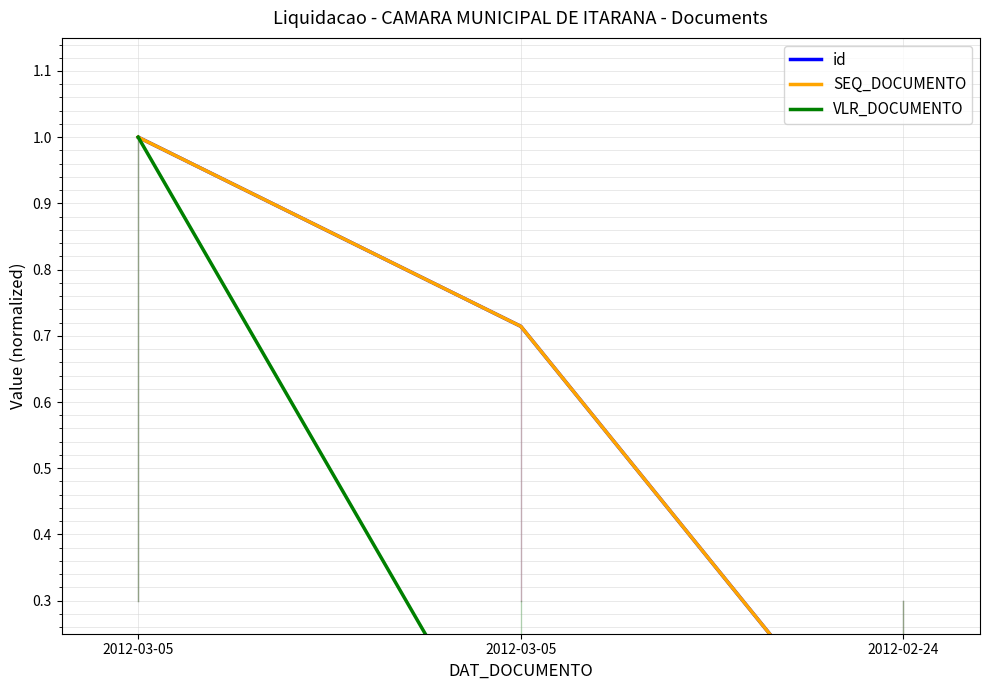

Does the chart have visible grid lines?

Yes